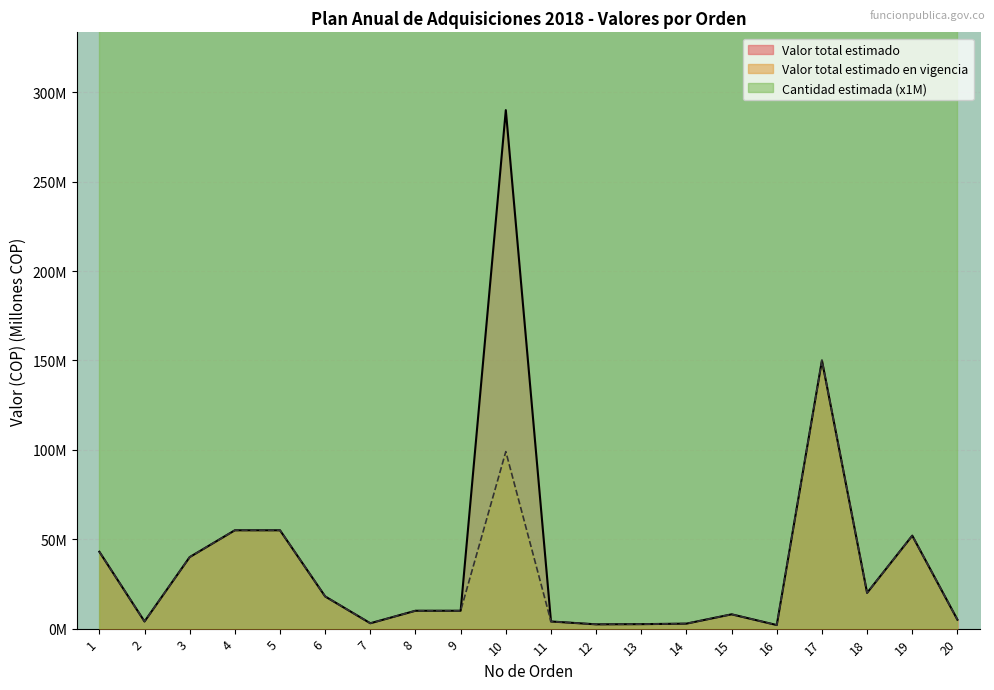

Reading left to right, transcribe all the data shown in this chart.

Valor total estimado: 1=43.0	2=4.0	3=40.0	4=55.0	5=55.0	6=18.0	7=3.0	8=10.0	9=10.0	10=290.0	11=4.0	12=2.4	13=2.5	14=2.8	15=8.0	16=2.0	17=150.0	18=20.0	19=52.0	20=5.0
Valor total estimado en vigencia: 1=43.0	2=4.0	3=40.0	4=55.0	5=55.0	6=18.0	7=3.0	8=10.0	9=10.0	10=99.0	11=4.0	12=2.4	13=2.5	14=2.8	15=8.0	16=2.0	17=150.0	18=20.0	19=52.0	20=5.0